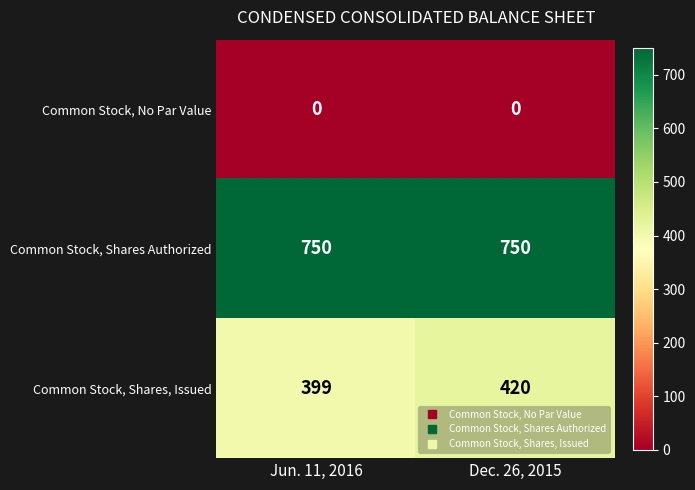

What is the sum of the Common Stock, Shares Authorized values at Dec. 26, 2015 and Jun. 11, 2016?

1500